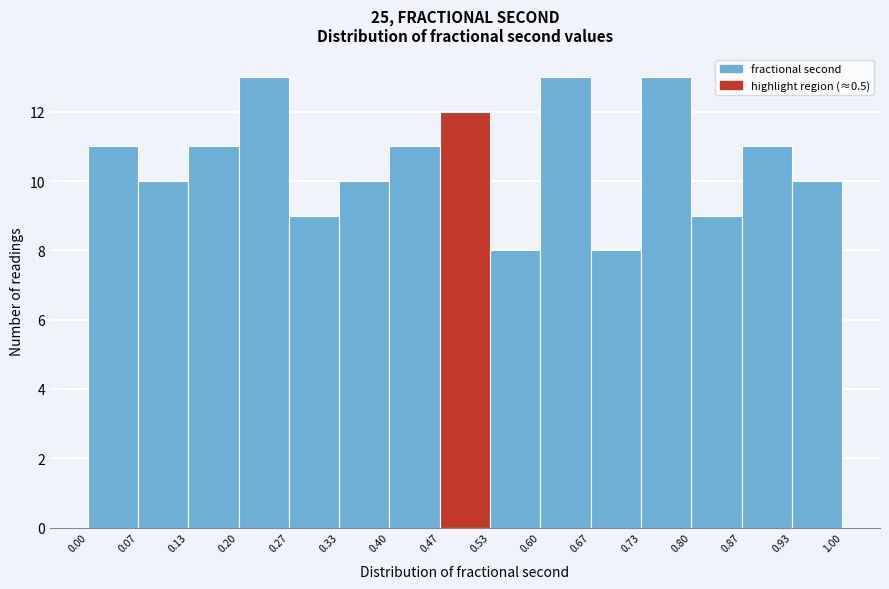

Reading left to right, list every bar in this chart as the range it spans on the x-axis followed by its height. The values are not printed on the chart, so give them approximately, as read against the axis.

0.00 to 0.07: 11
0.07 to 0.13: 10
0.13 to 0.20: 11
0.20 to 0.27: 13
0.27 to 0.33: 9
0.33 to 0.40: 10
0.40 to 0.47: 11
0.47 to 0.53: 12
0.53 to 0.60: 8
0.60 to 0.67: 13
0.67 to 0.73: 8
0.73 to 0.80: 13
0.80 to 0.87: 9
0.87 to 0.93: 11
0.93 to 1.00: 10